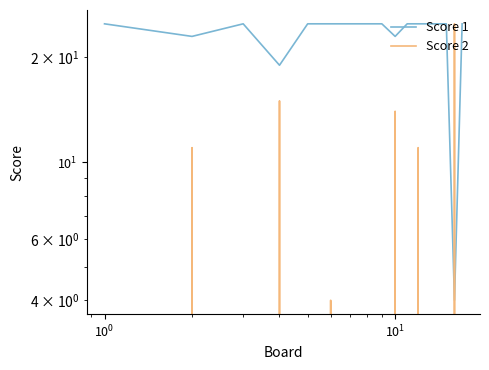

Which series has the largest range (max minus min)?

Score 2